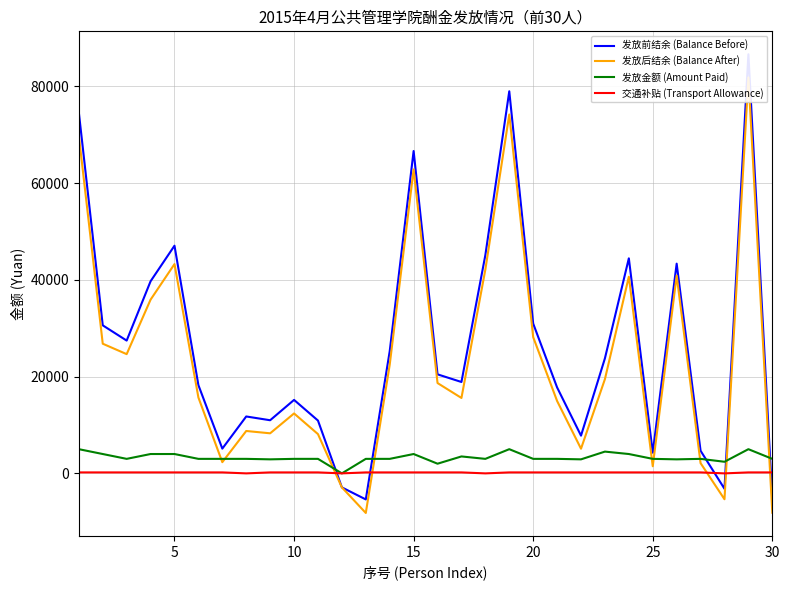

What is the difference between the second highest and minimum values in the 发放前结余 (Balance Before) series?

84344.9